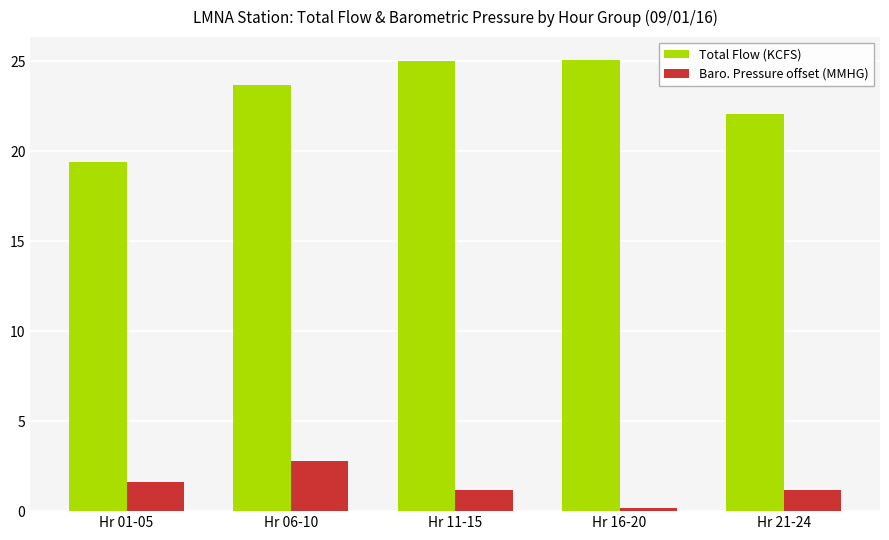

Which series has the widest spread of values?

Total Flow (KCFS)